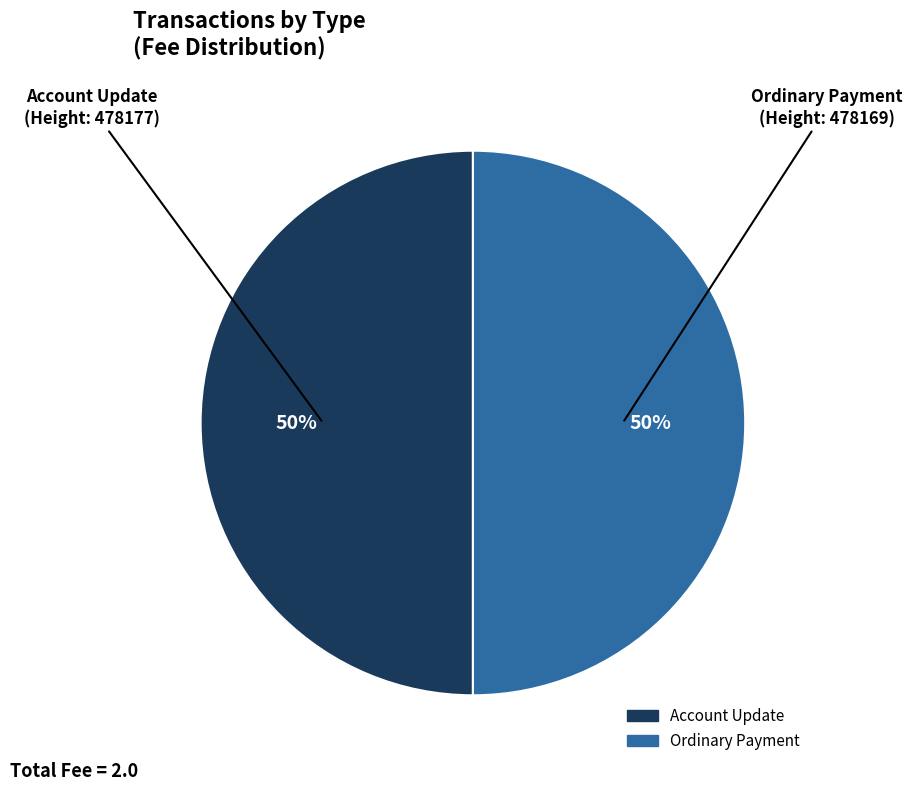

To the nearest percent, what is the average slice percentage?

50%